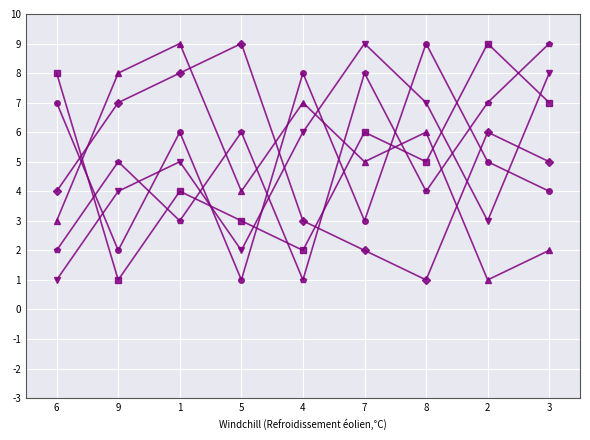

What is the greatest value displayed?

9